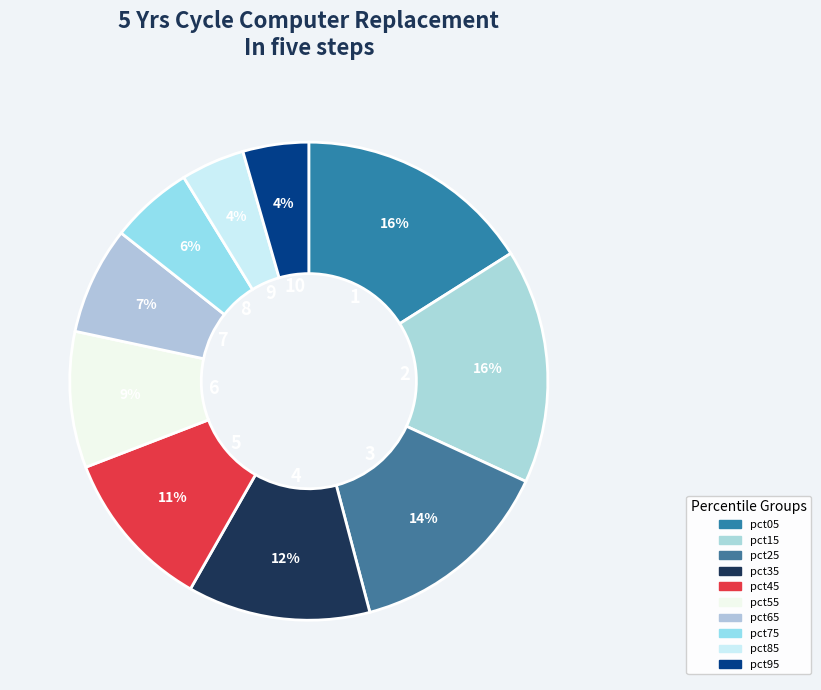

How many segments does this pie chart have?

10